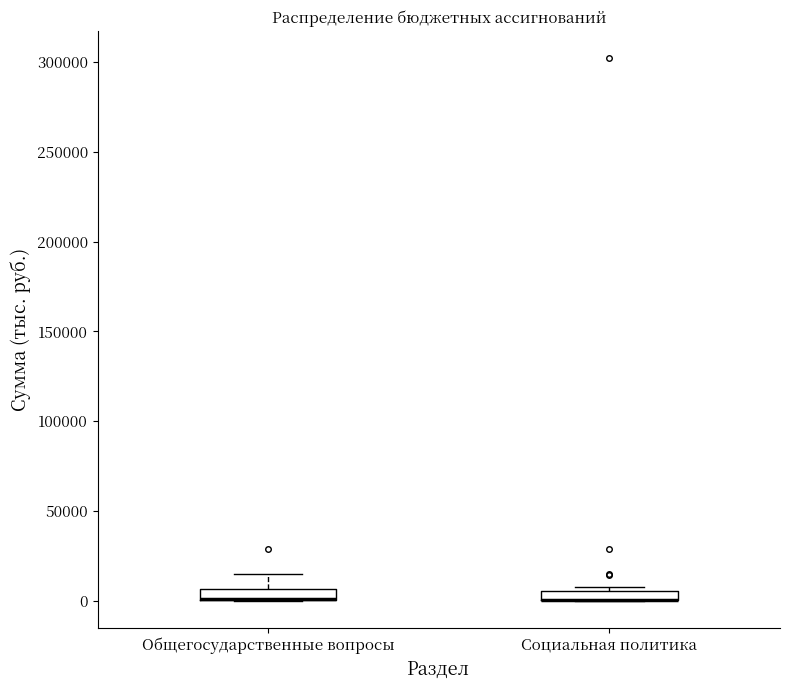

Where does the upper whisker of the box for Общегосударственные вопросы end on the y-axis? The values are not printed on the chart, so give them approximately, as read against the axis.

15000